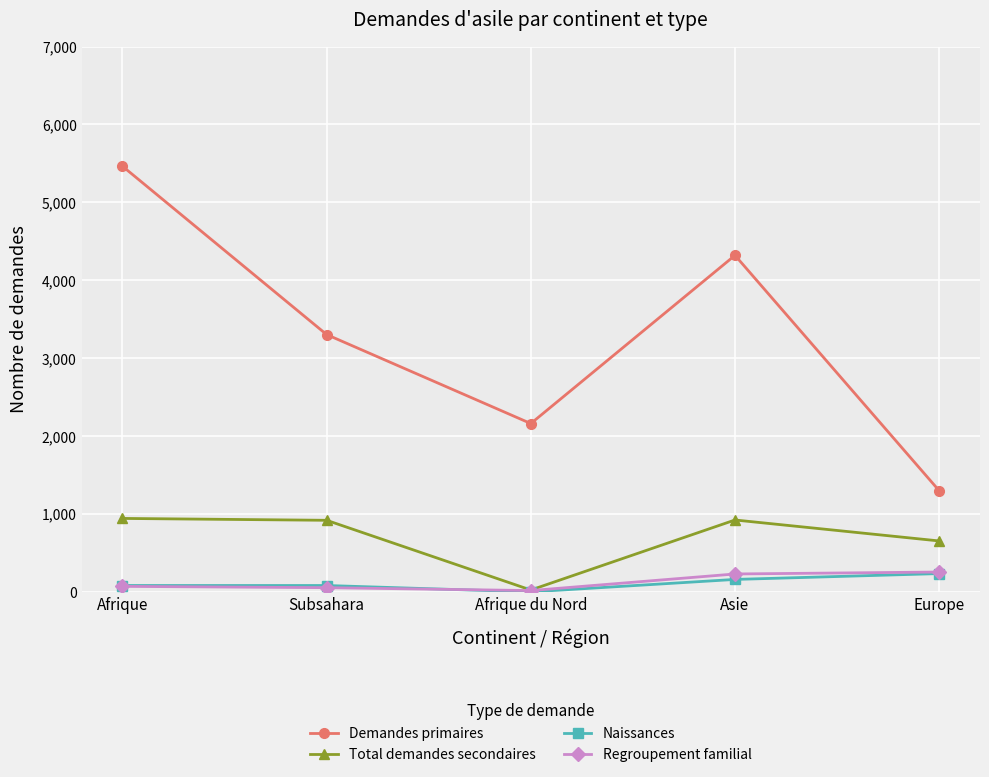

Which series changed the most between Asie and Europe?

Demandes primaires